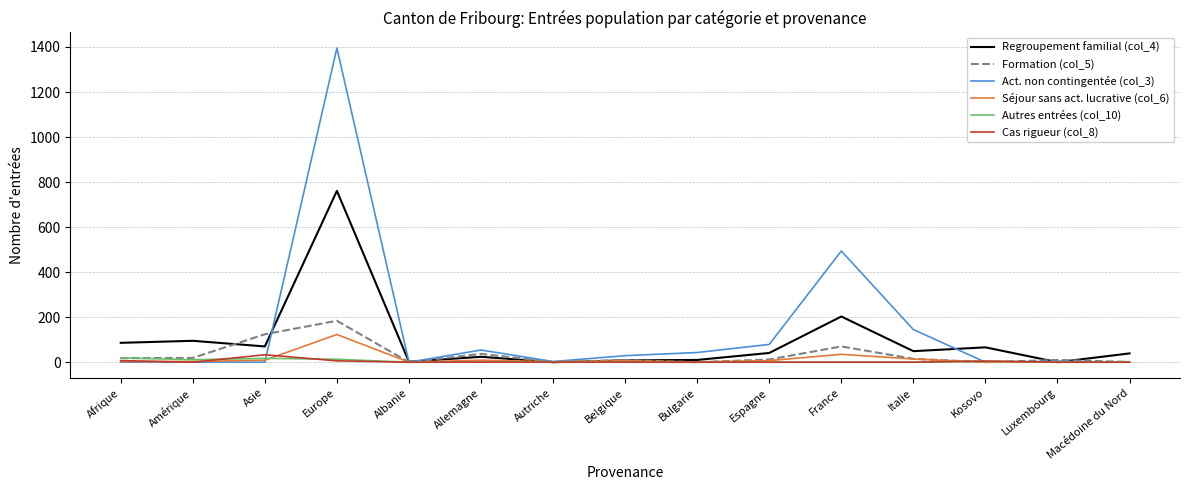

Which label corresponds to the largest value in the chart?

Europe